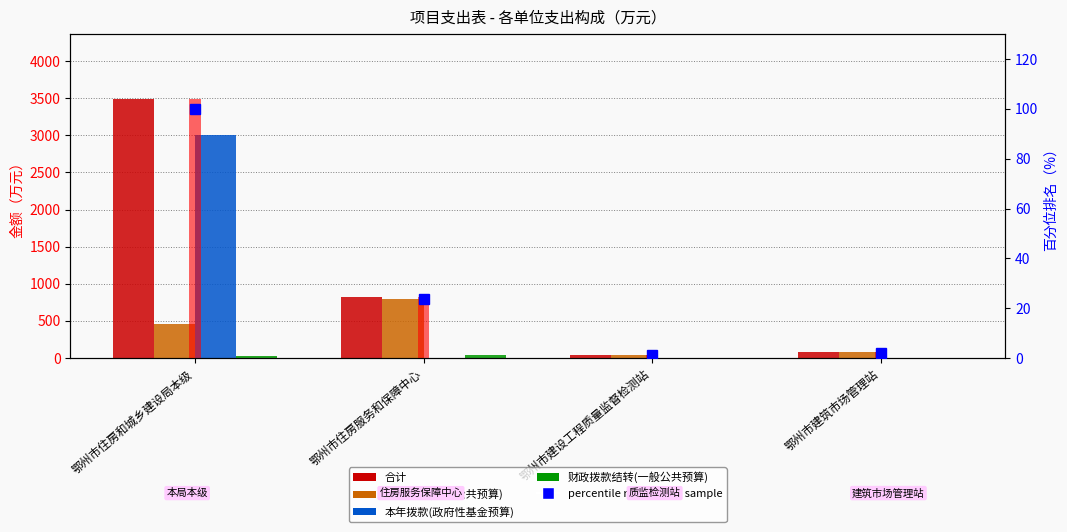

List the series in order of their peak value, lowest first.

财政拨款结转(一般公共预算), percentile rank within sample, 本年拨款(一般公共预算), 本年拨款(政府性基金预算), 合计